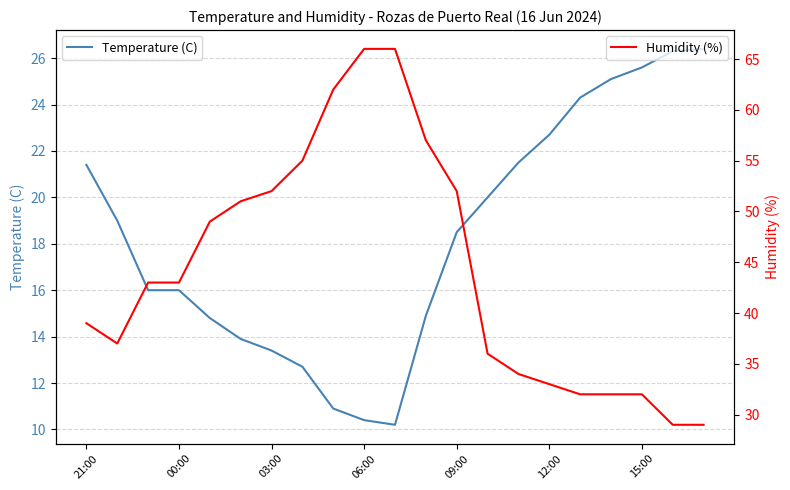

At how many categories does at least one series exceed 59?

3